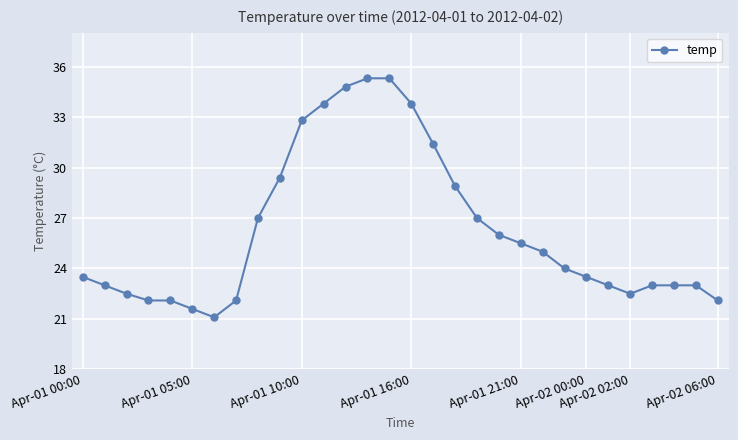

What is the maximum value shown in the chart?

35.3